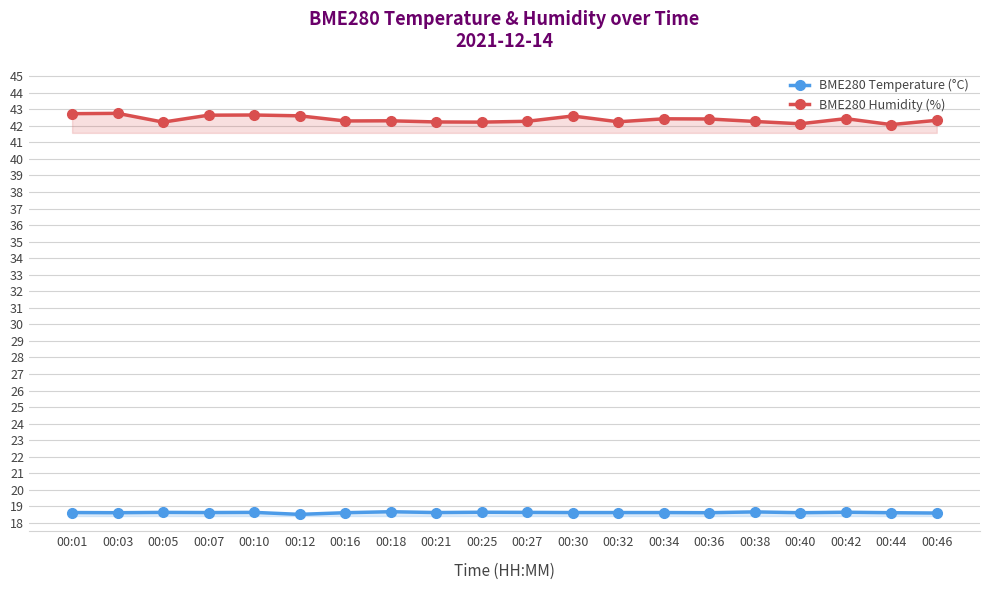

Reading left to right, what are all the values shown in this chart?

BME280 Temperature (°C): 18.6	18.6	18.6	18.6	18.6	18.5	18.6	18.7	18.6	18.6	18.6	18.6	18.6	18.6	18.6	18.7	18.6	18.6	18.6	18.6
BME280 Humidity (%): 42.7	42.8	42.2	42.6	42.6	42.6	42.3	42.3	42.2	42.2	42.3	42.6	42.2	42.4	42.4	42.3	42.1	42.4	42.1	42.3